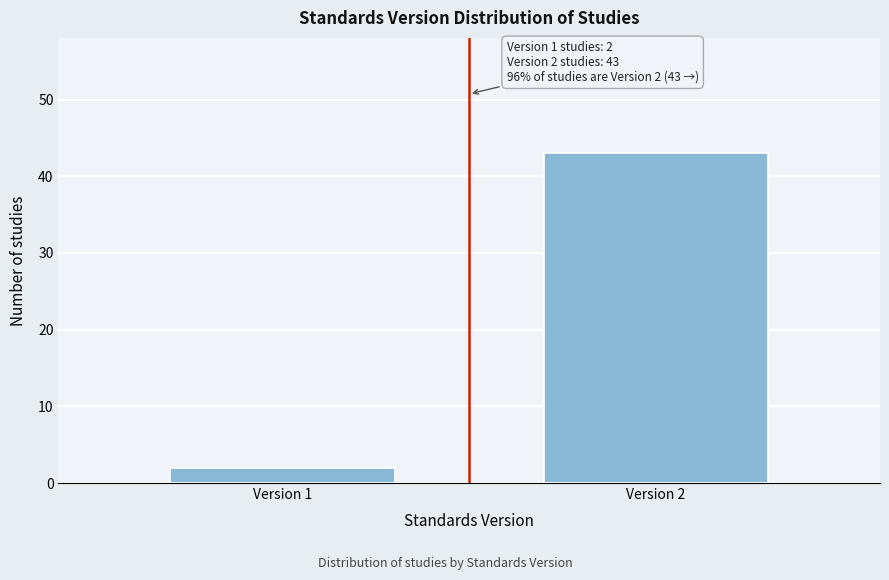

Reading left to right, list all the values displayed in this chart.

Version 1=2	Version 2=43